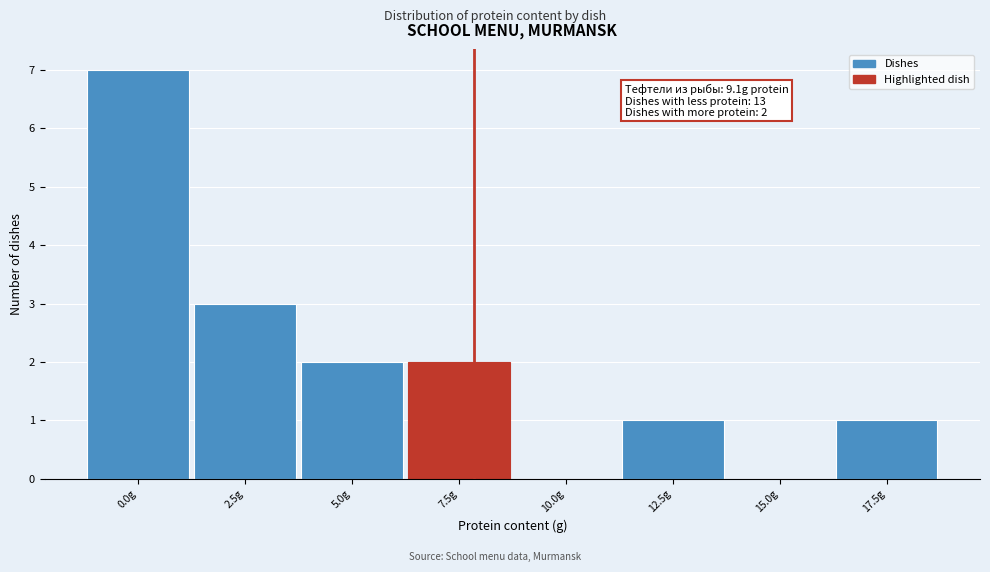

Reading left to right, extract all data points from this chart.

0.0g=7	2.5g=3	5.0g=2	7.5g=2	10.0g=0	12.5g=1	15.0g=0	17.5g=1